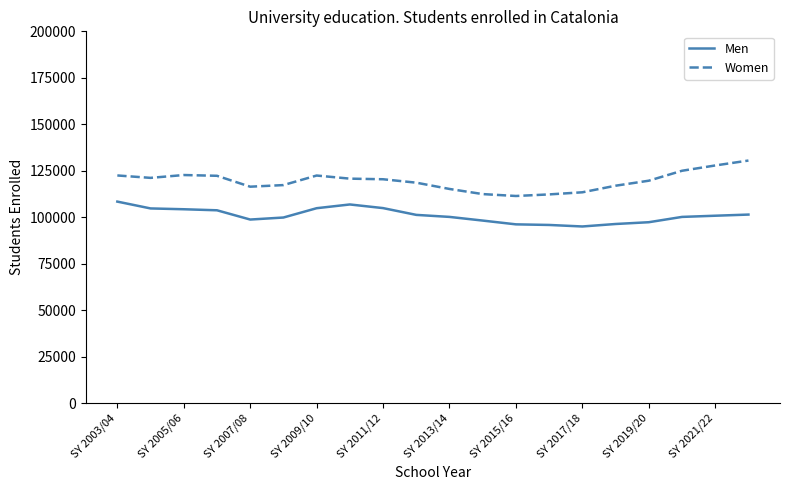

True or false: Women and Men cross at least once.

False